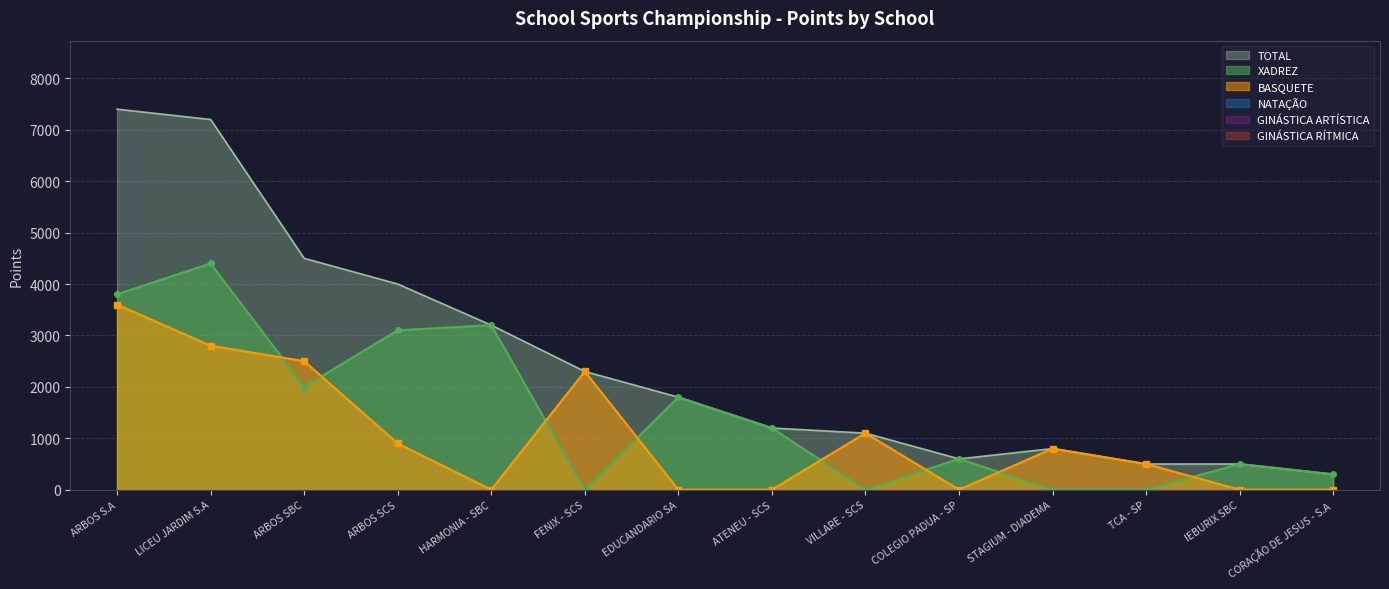

True or false: TOTAL has a value of 600 at COLEGIO PADUA - SP.

True